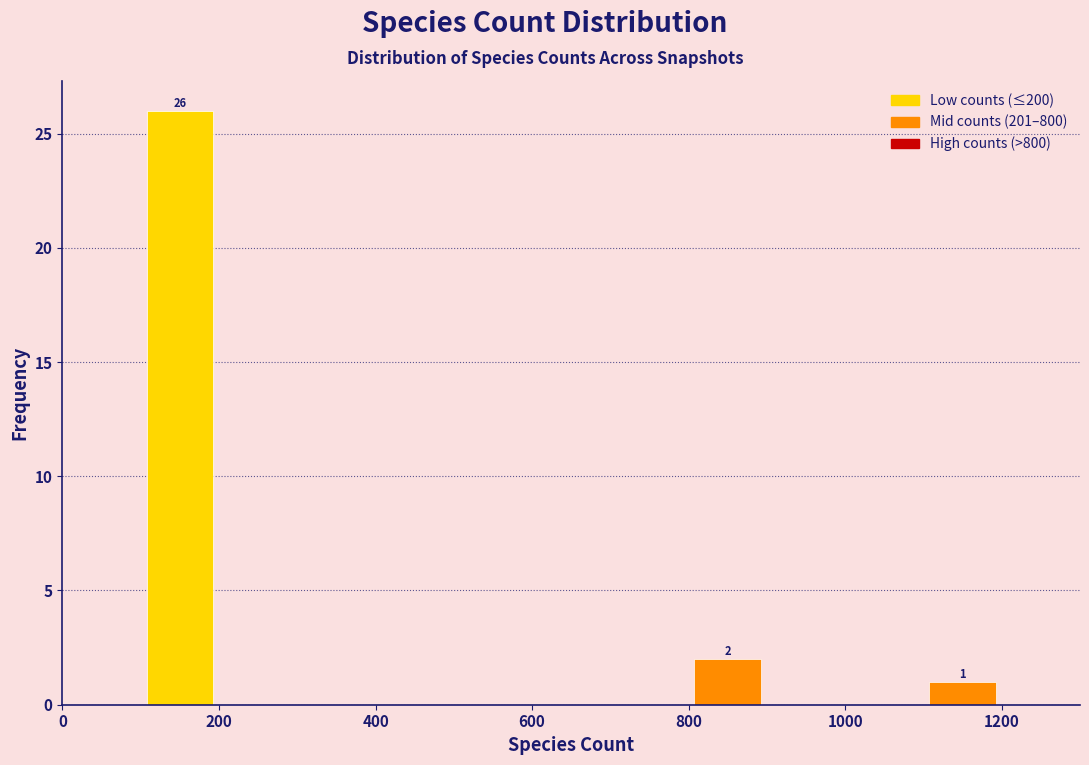

Over which range of the x-axis is the bar tallest?

100 to 200